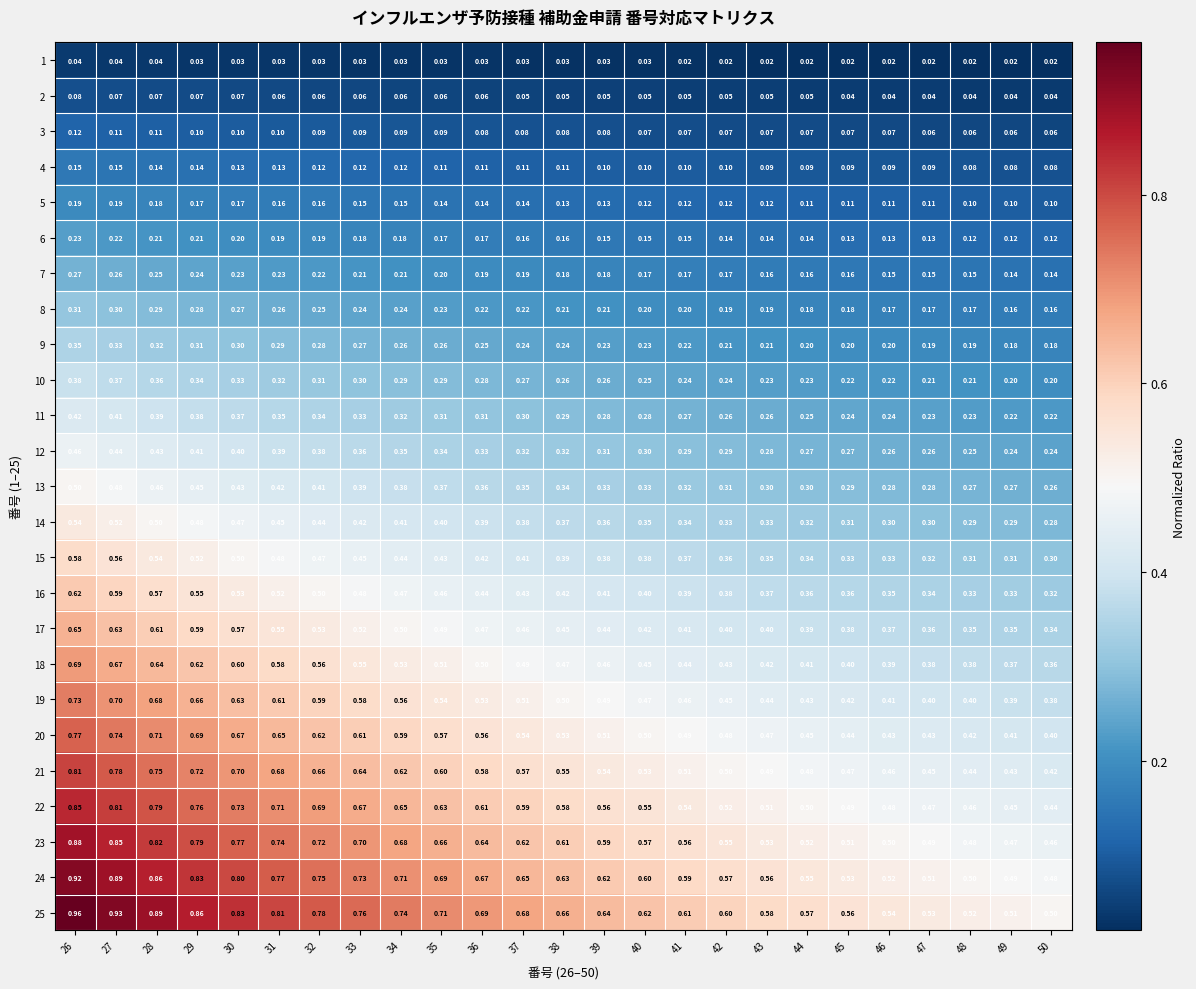

Is the value of 19 at 42 greater than the value of 24 at 45?

No